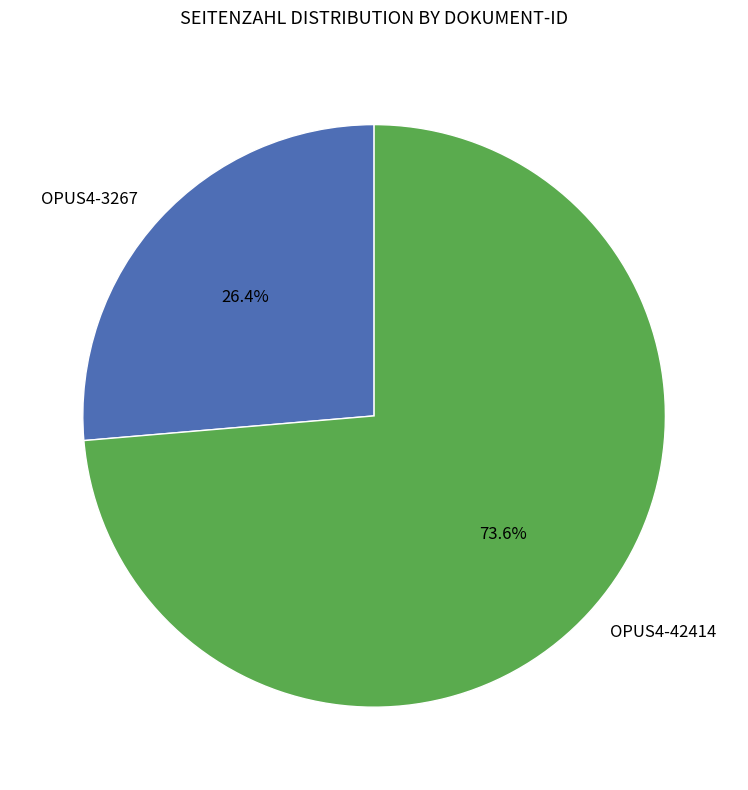

The OPUS4-42414 slice represents 74% of the pie. True or false?

True